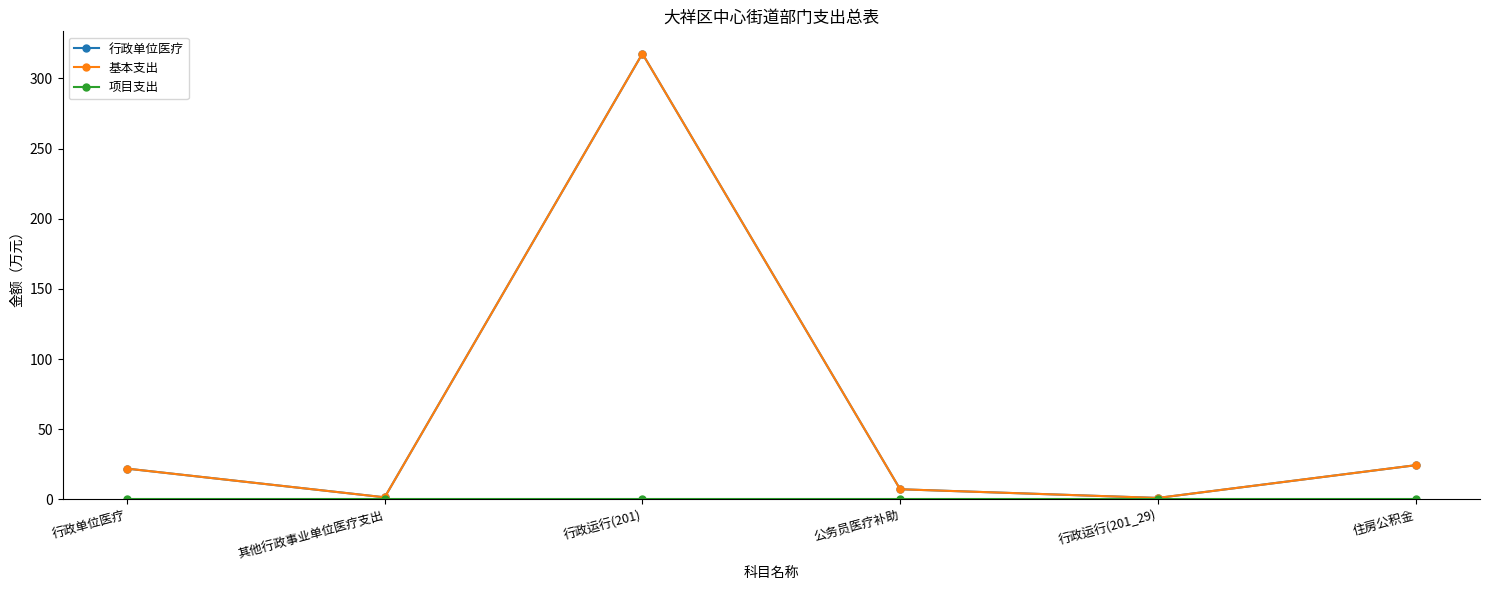

What position from the right is 行政运行(201_29)?

2